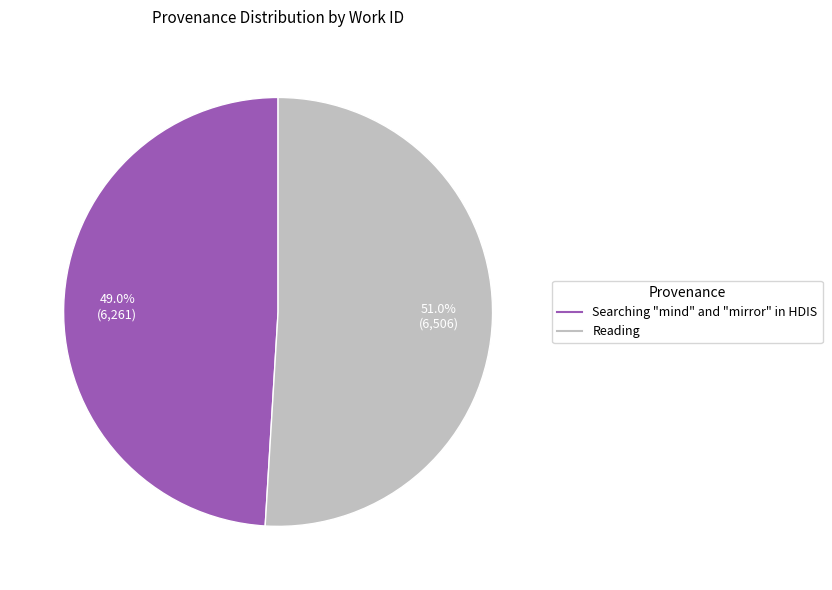

Combined, do Searching "mind" and "mirror" in HDIS and Reading account for over 50%?

Yes